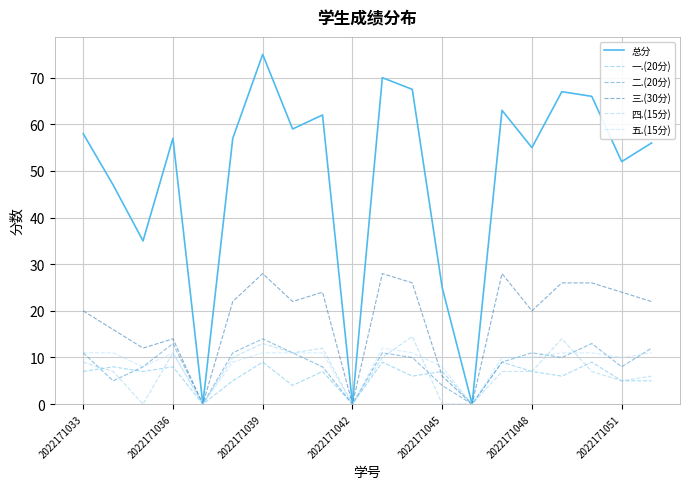

Which series has the largest total across all categories?

总分